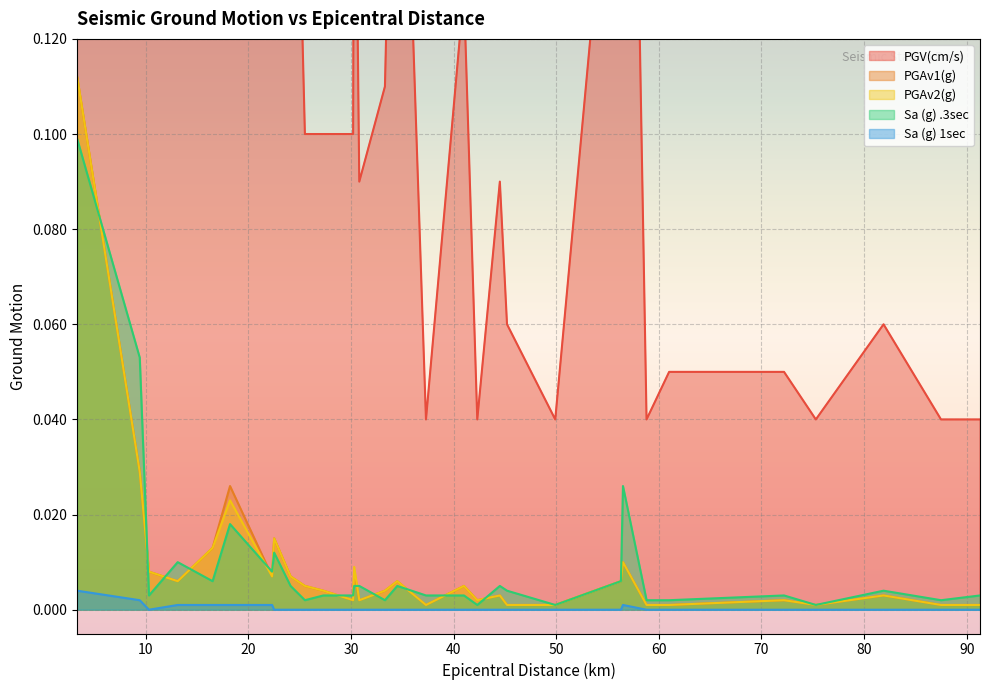

What is the total value across all series at 40?

0.2